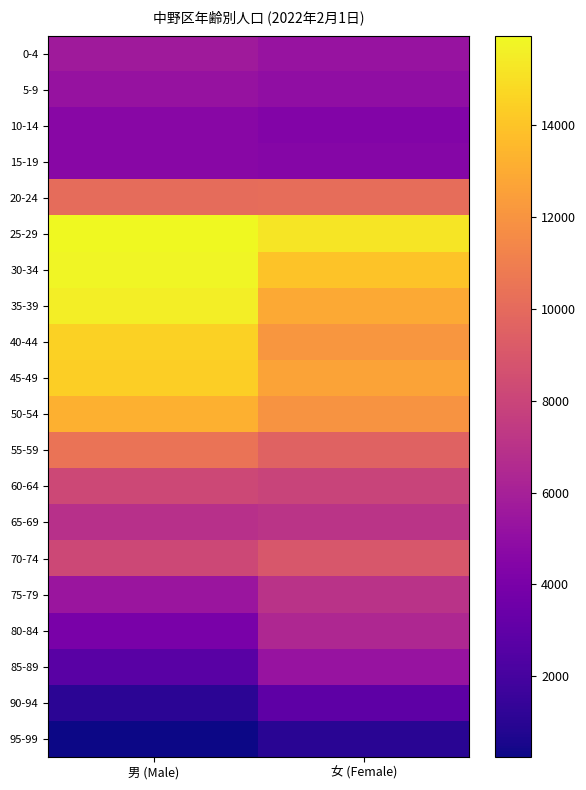

Which series has the largest total across all categories?

25-29